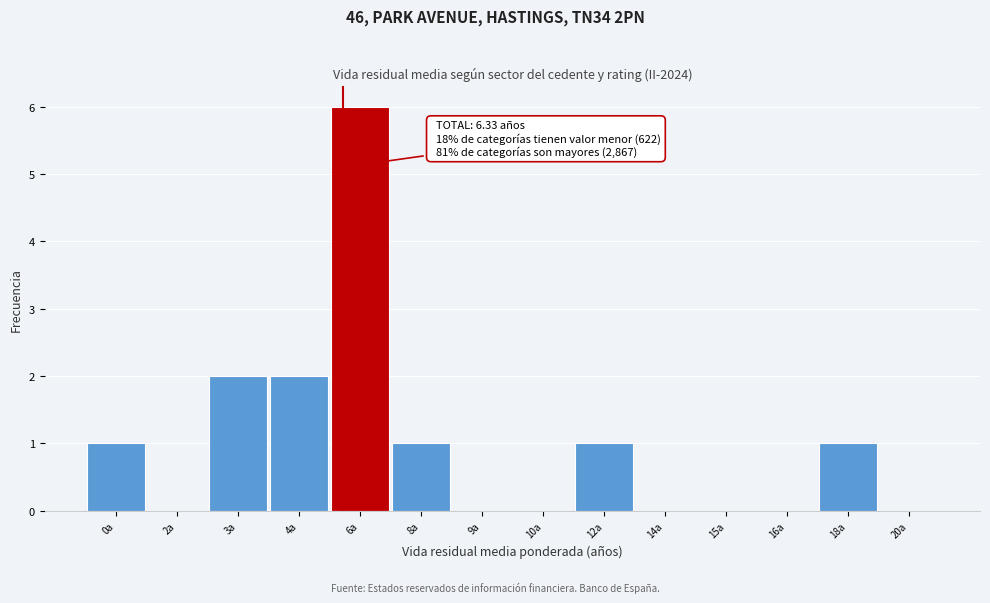

Reading right to left, extract all data points from this chart.

20a=0	18a=1	16a=0	15a=0	14a=0	12a=1	10a=0	9a=0	8a=1	6a=6	4a=2	3a=2	2a=0	0a=1